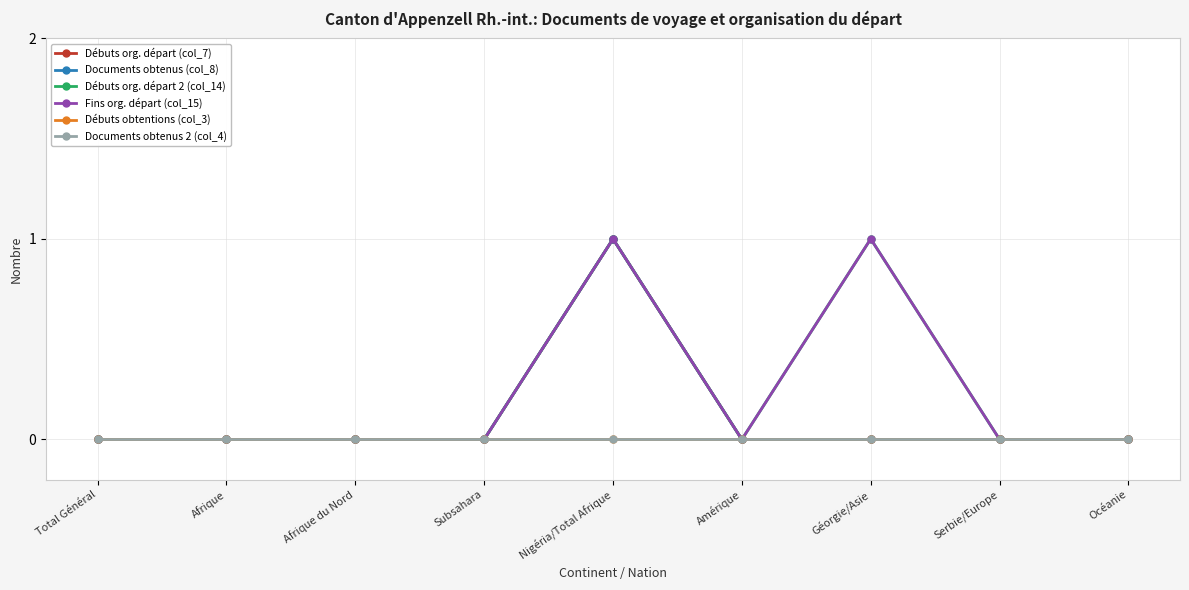

True or false: Documents obtenus (col_8) has more than 0 interior local peaks.

True